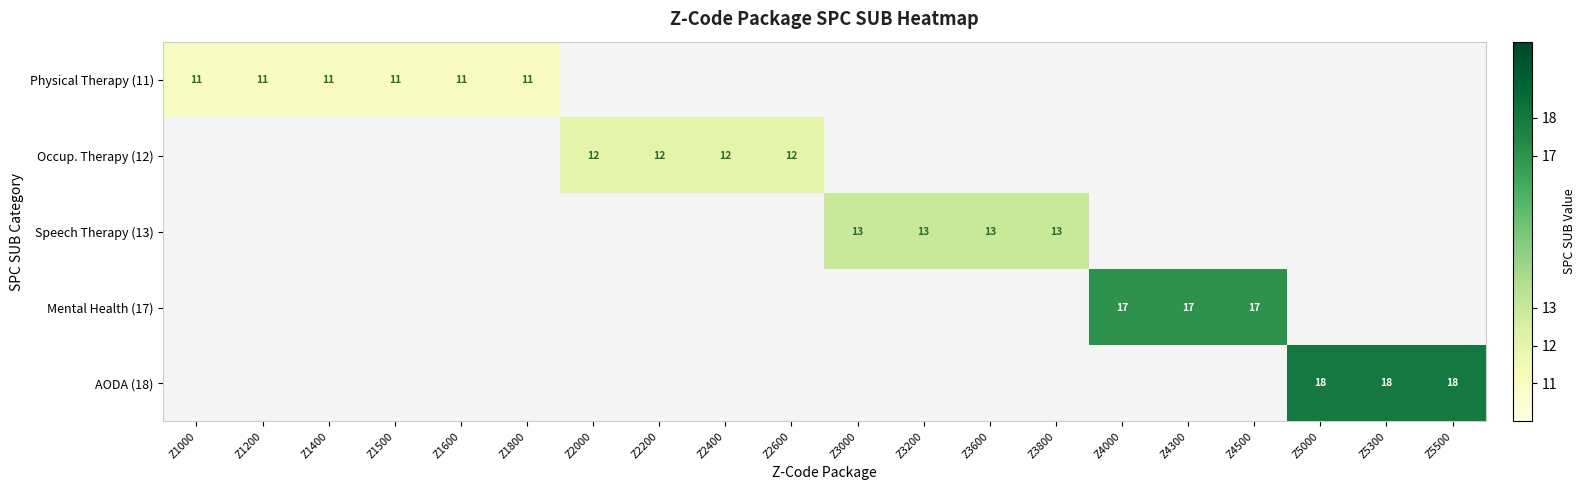

True or false: Physical Therapy (11) has a value of 11 at Z1800.

True